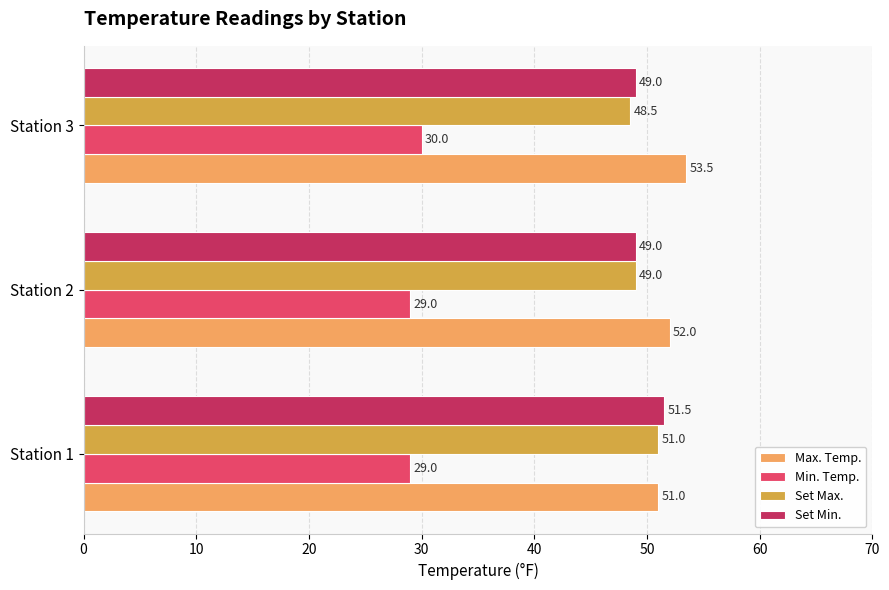

Between Station 1 and Station 2, which series saw the biggest shift?

Set Min.